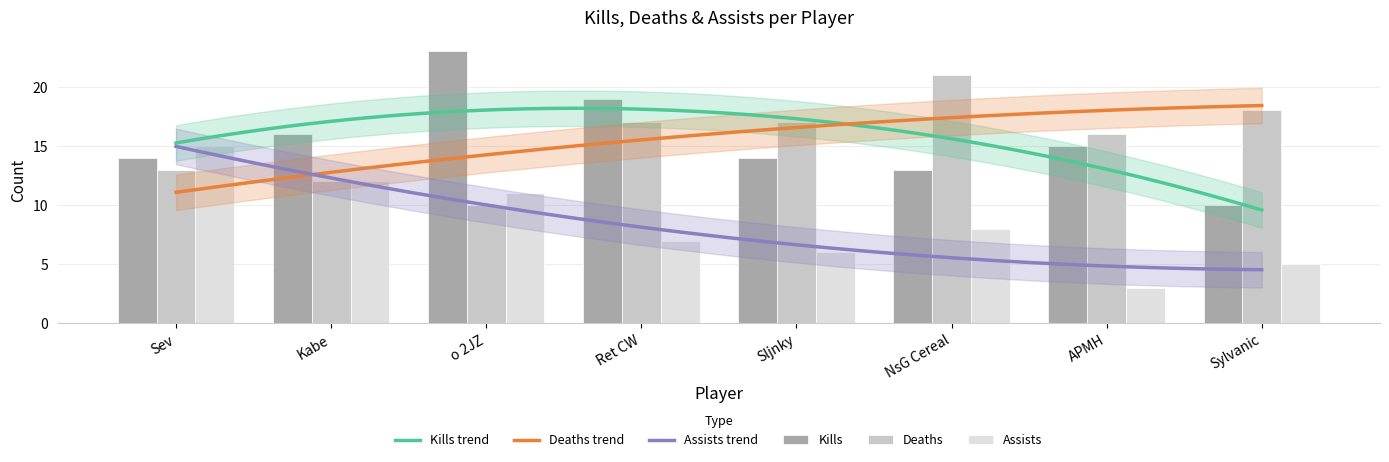

What is the difference between the Assists values at APMH and Sylvanic?

2